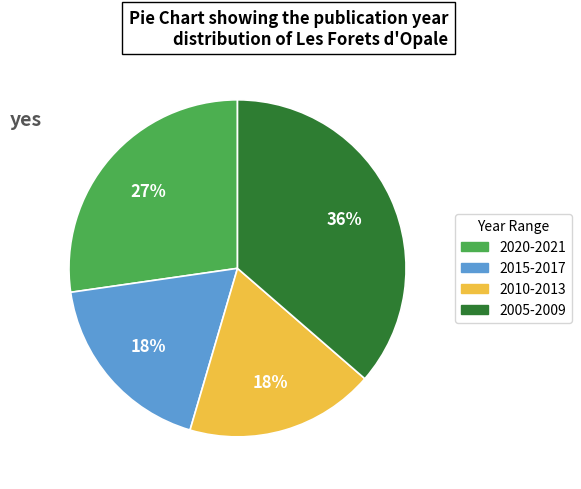

To the nearest percent, what is the difference between the largest and smallest slice percentages?

18%